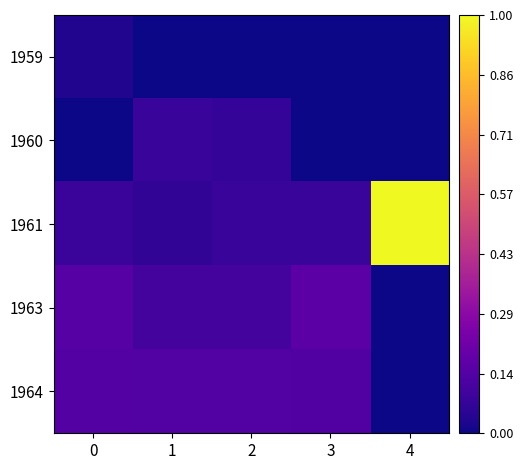

Which series has the largest range (max minus min)?

1961